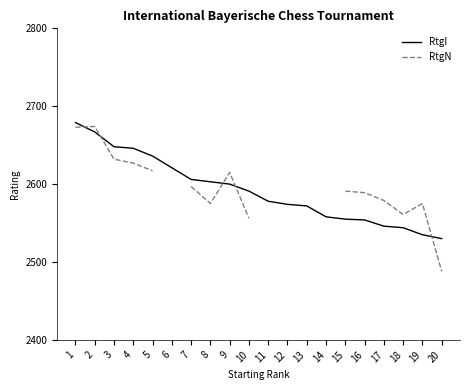

What is the value of the RtgI point at the 8th from the left?

2603.0